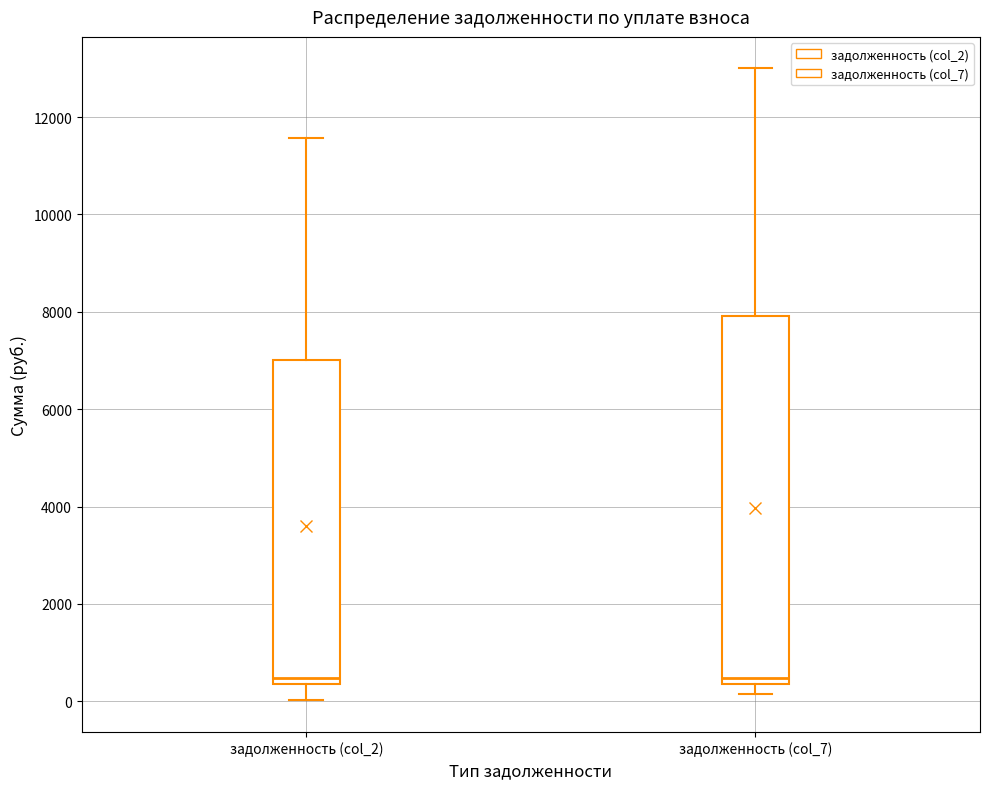

Reading left to right, read every box against the y-axis: the position of its median line, the range the box covers, and the ends of its whiskers. The values are not printed on the chart, so give them approximately, as read against the axis.

задолженность (col_2): median 400 (just above the box's lower edge), box 400 to 7000, whiskers 0 to 11600
задолженность (col_7): median 400 (just above the box's lower edge), box 400 to 8000, whiskers 200 to 13000